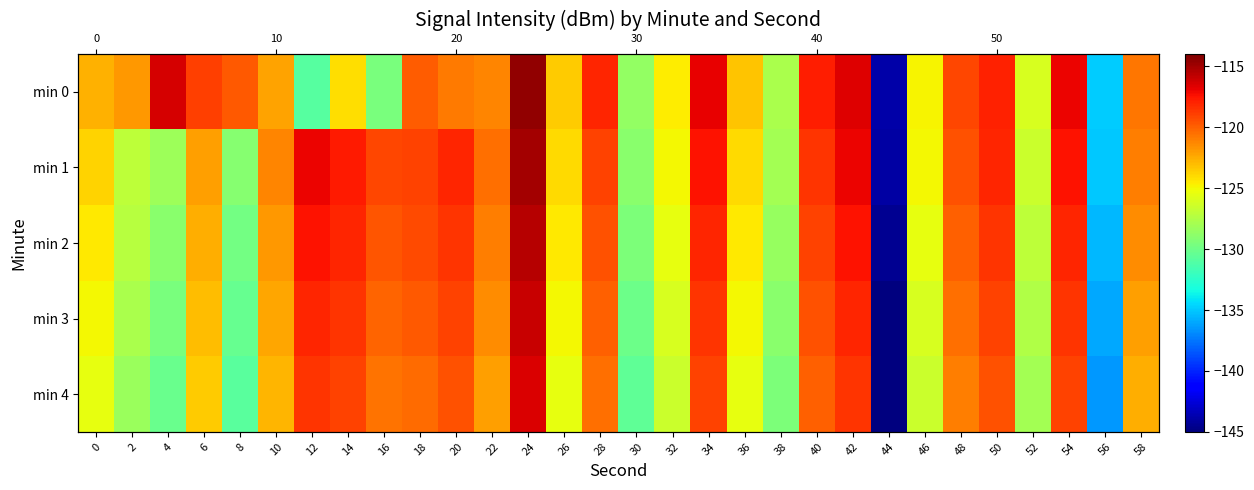

The value of min 2 at 42 is -117.5. True or false?

True